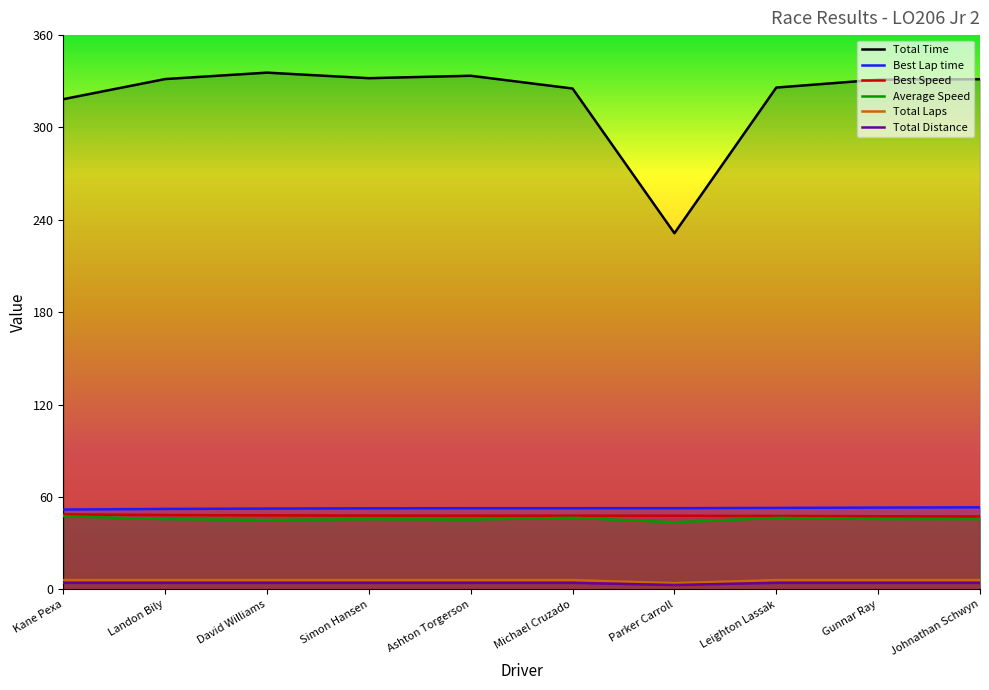

The value of Best Speed at Michael Cruzado is 47.8. True or false?

True